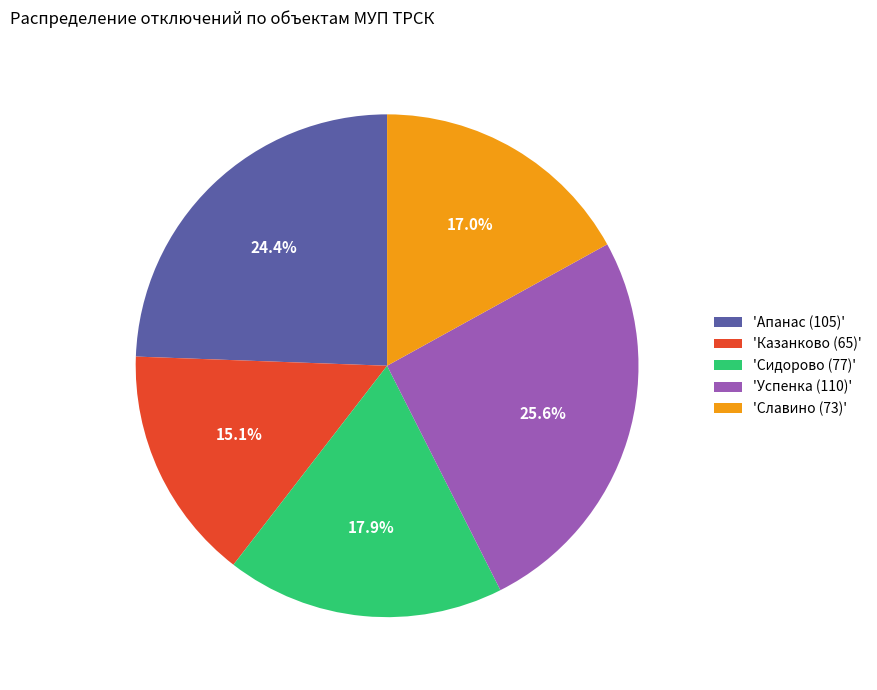

Do 'Славино (73)' and 'Сидорово (77)' together represent more than half of the pie?

No